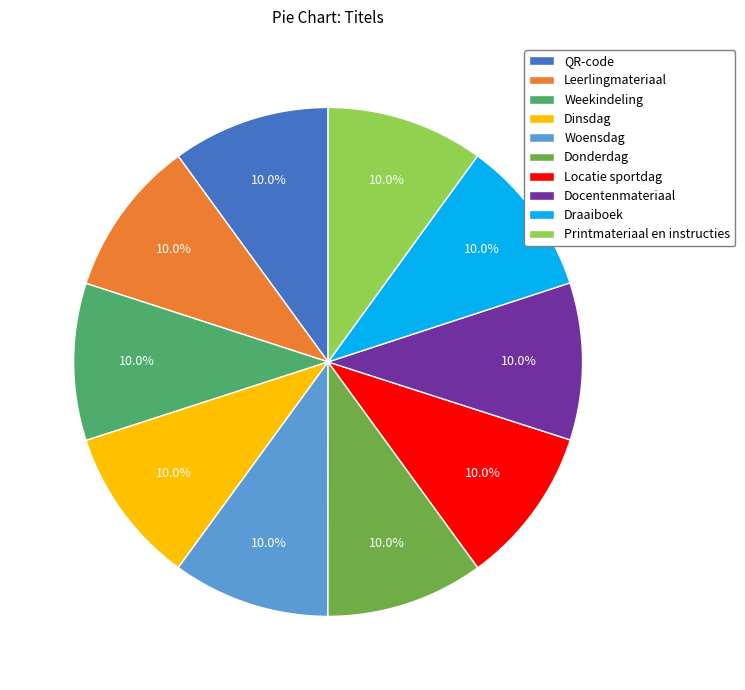

Combined, do Woensdag and Draaiboek account for over 50%?

No